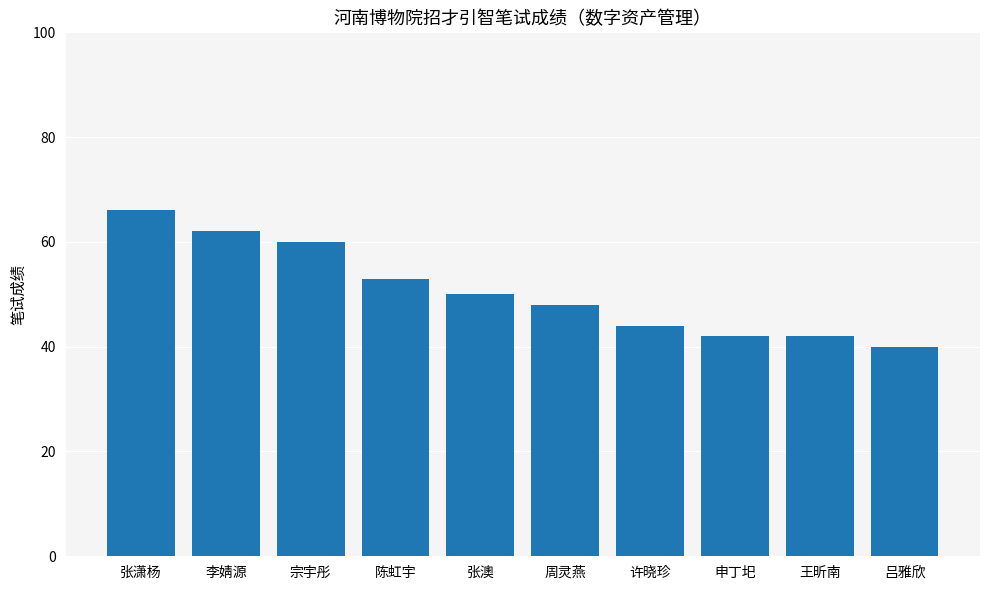

What is the change in value from 陈虹宇 to 吕雅欣?

-13